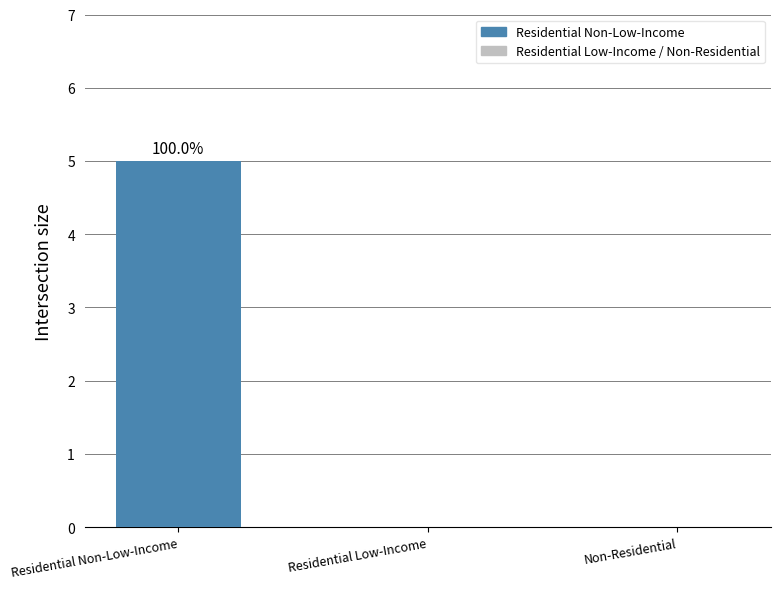

What is the sum of the values at Residential Non-Low-Income and Non-Residential?

5